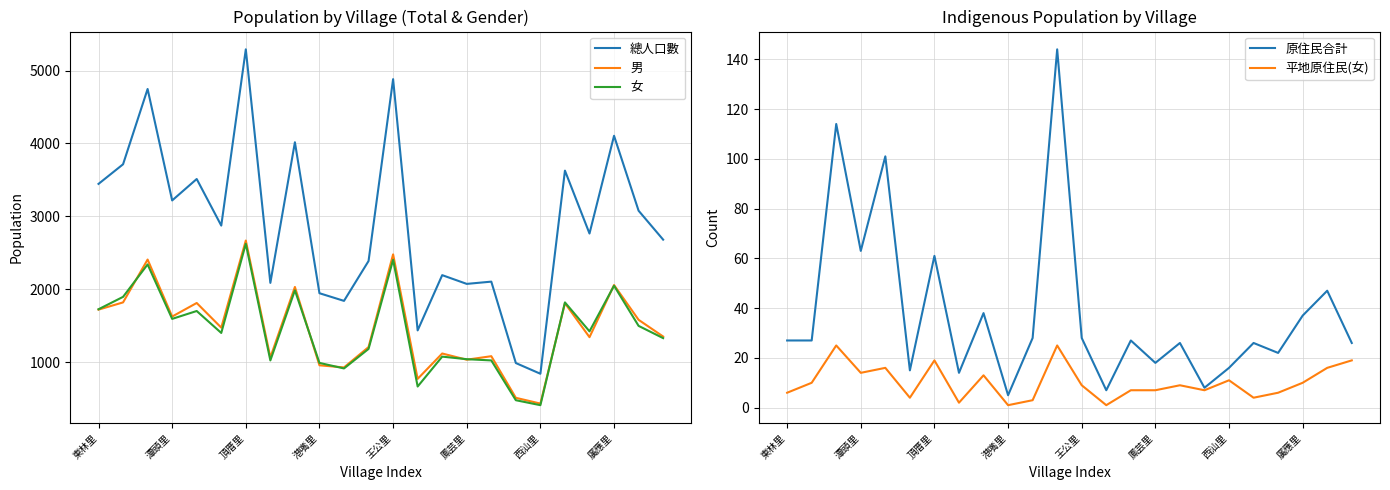

What is the label of the 10th point from the right?

14